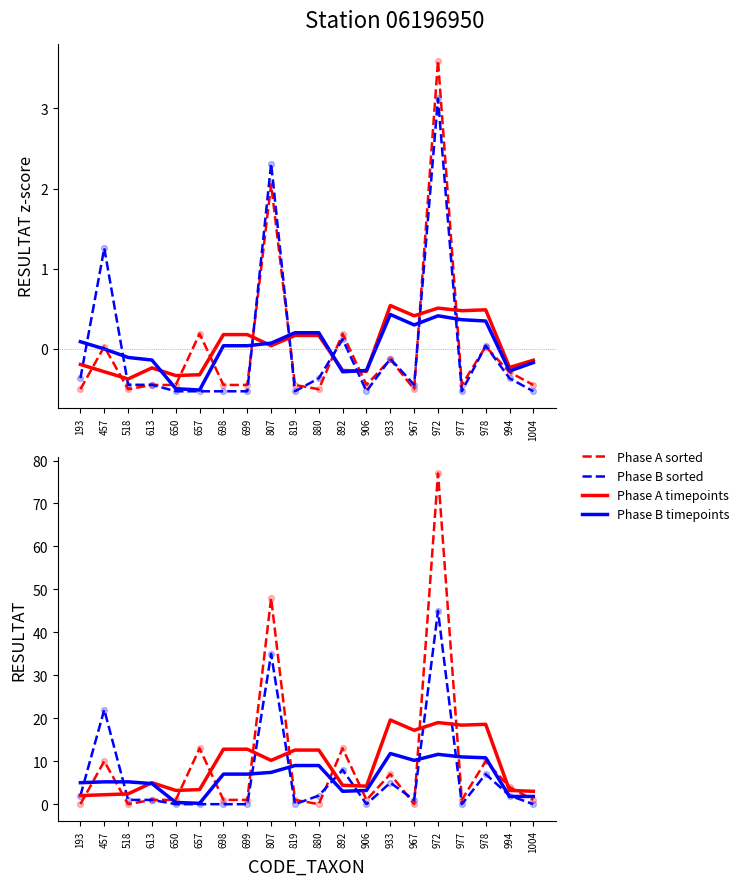

What is the total value across all series at 1004?

5.8